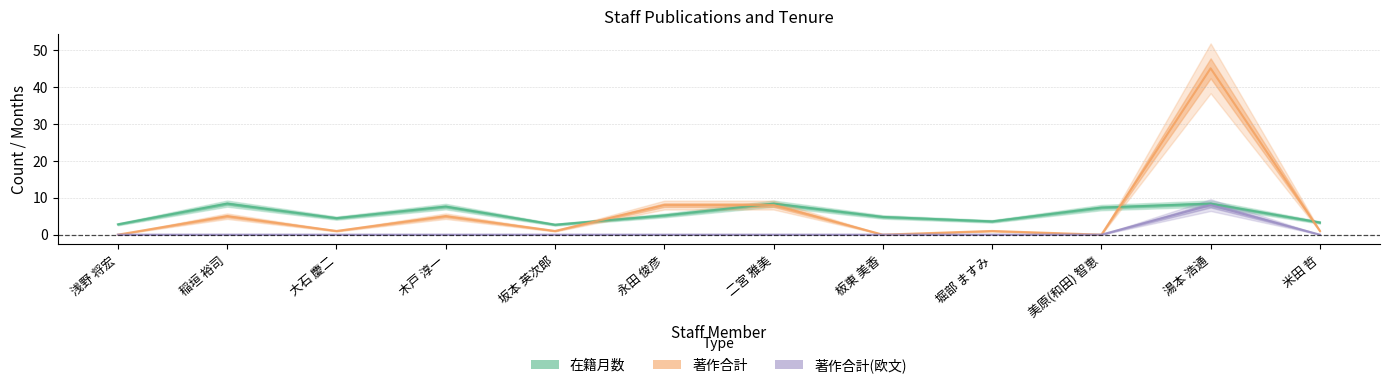

How many series are shown in this chart?

3